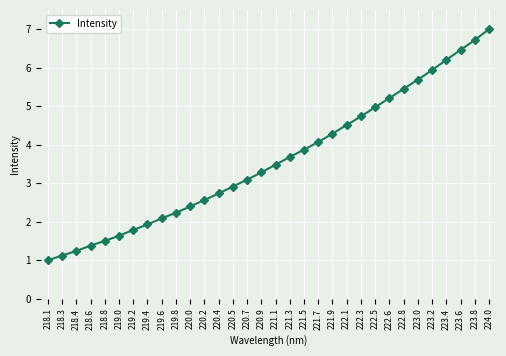

What is the value of the 18th point from the left?

3.7